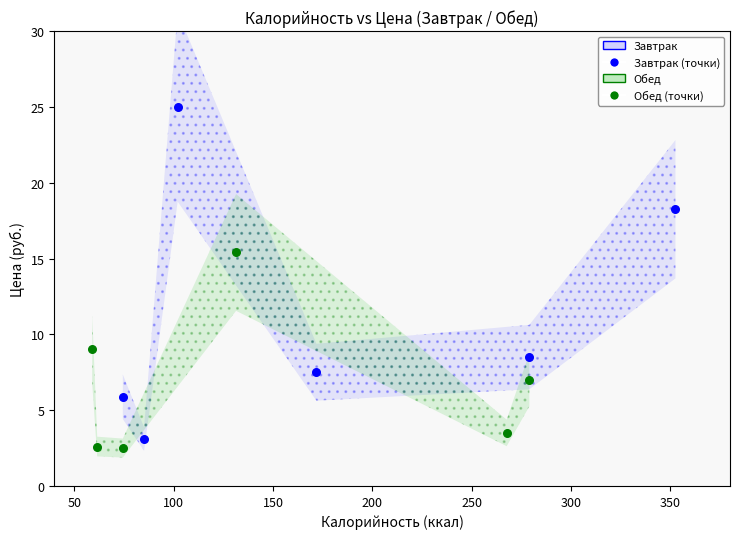

Which series contains the highest Y value?

Завтрак